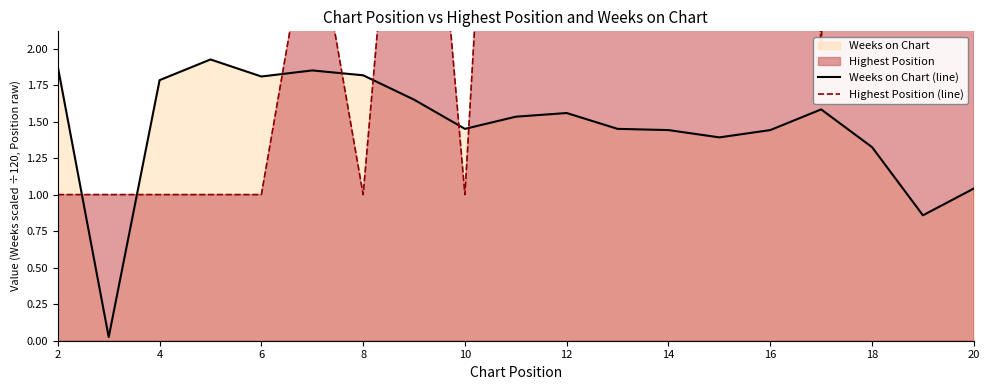

After their last crossing, which series has the higher values: Highest Position (line) or Weeks on Chart (line)?

Highest Position (line)